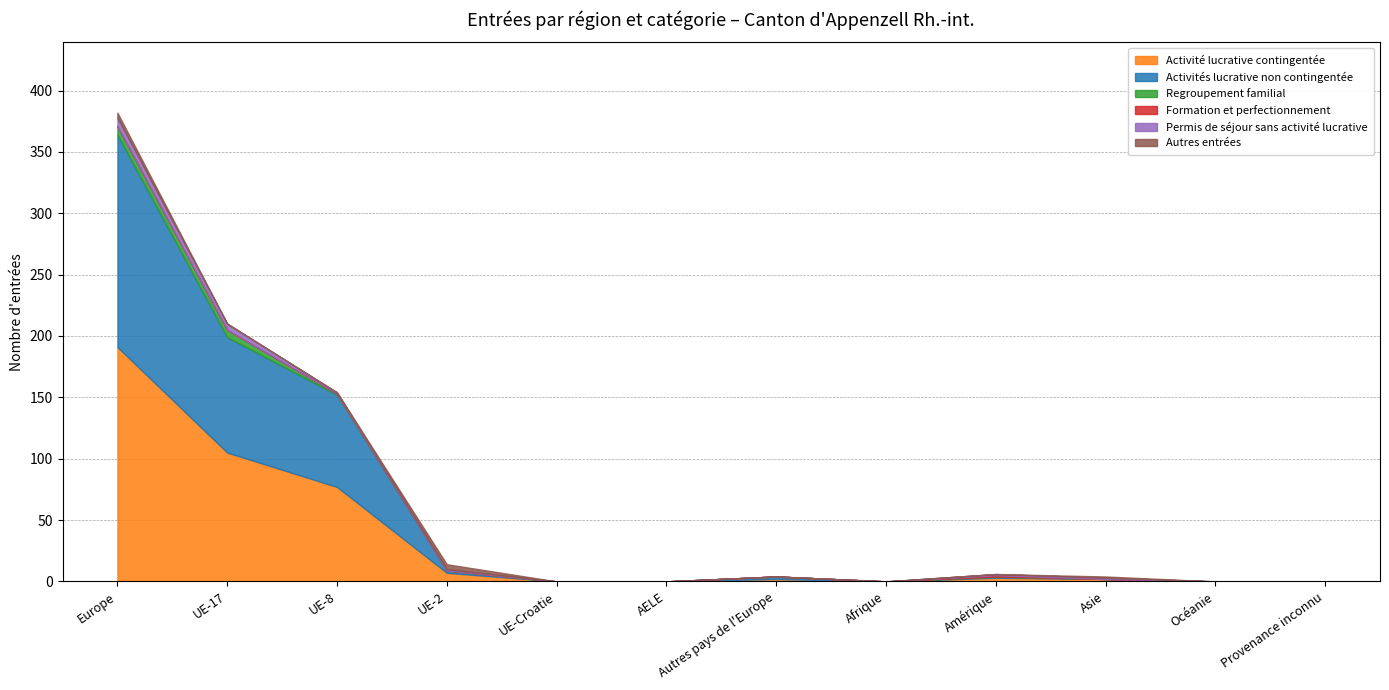

What is the difference between the highest and lowest values at Europe?

191